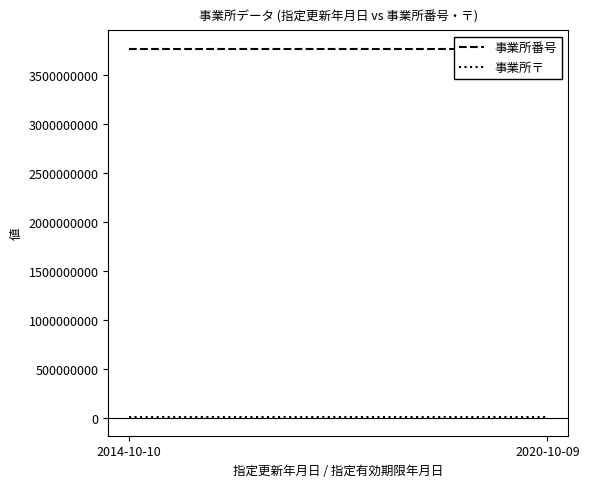

Is it true that 事業所〒 equals 7610901 at 2020-10-09?

True